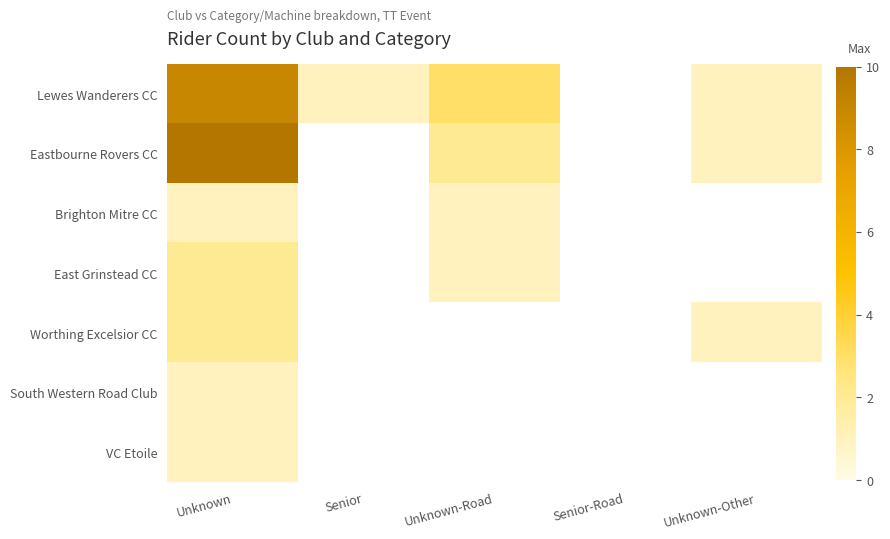

How many positive values does the East Grinstead CC series have?

2